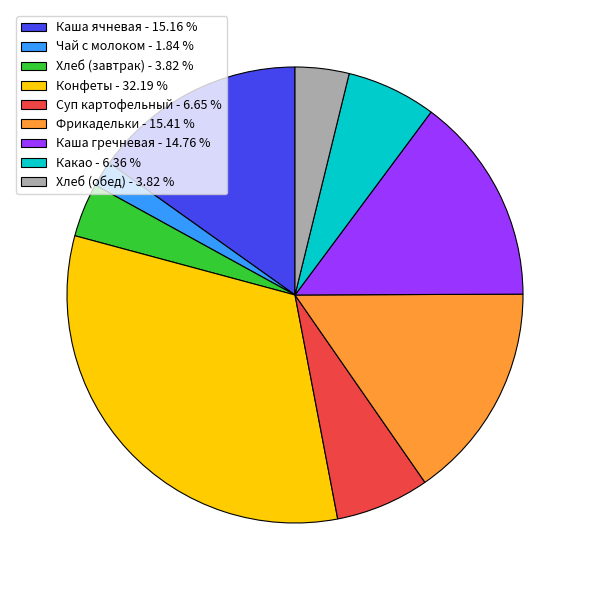

Does Суп картофельный account for over 50% of the chart?

No